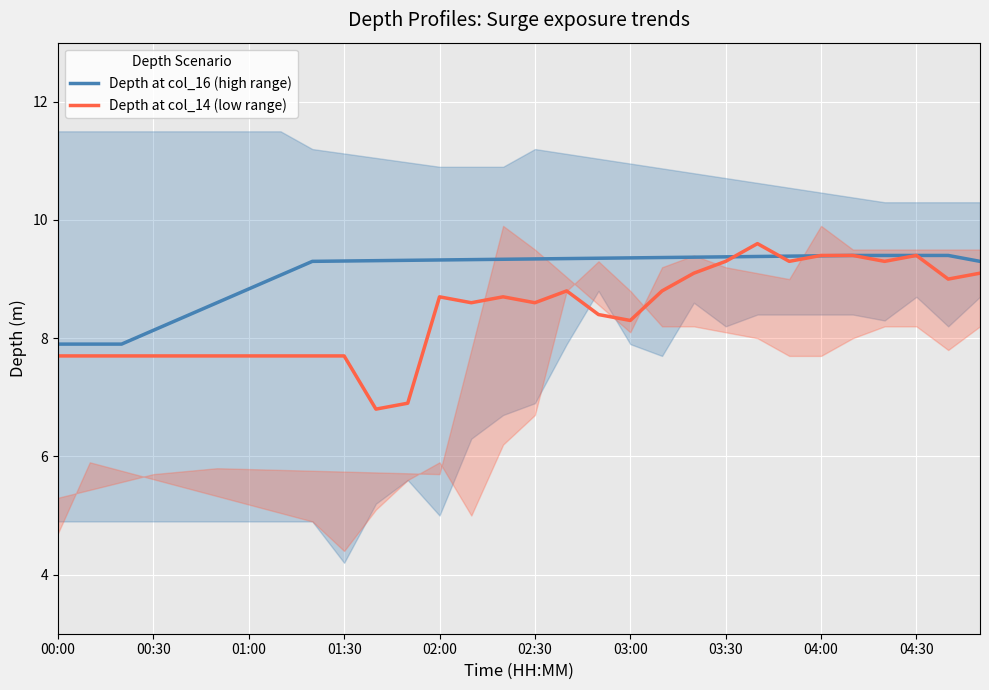

At which label is Depth at col_14 (low range) closest to 8?

00:00